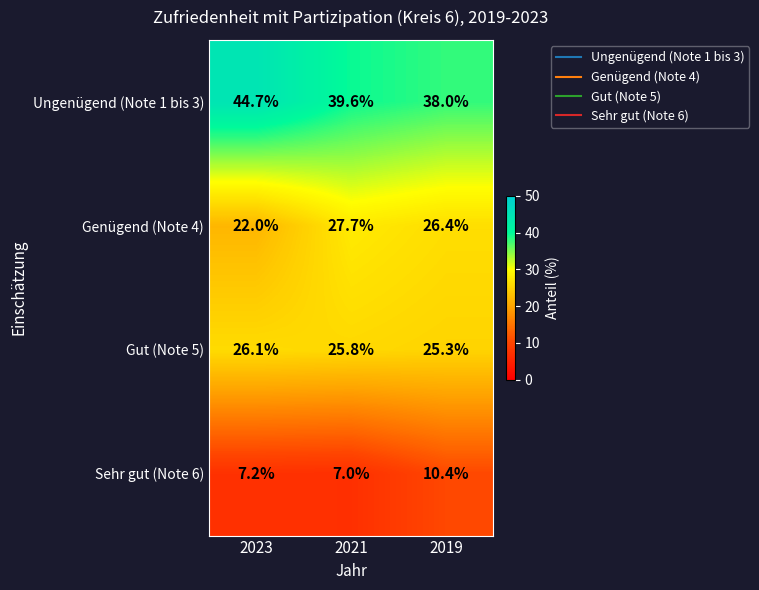

At how many categories does at least one series exceed 35?

3